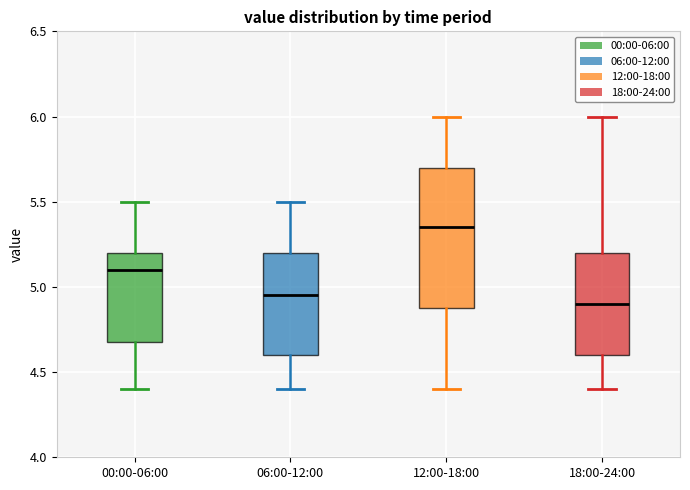

Which box has the highest median line?

12:00-18:00